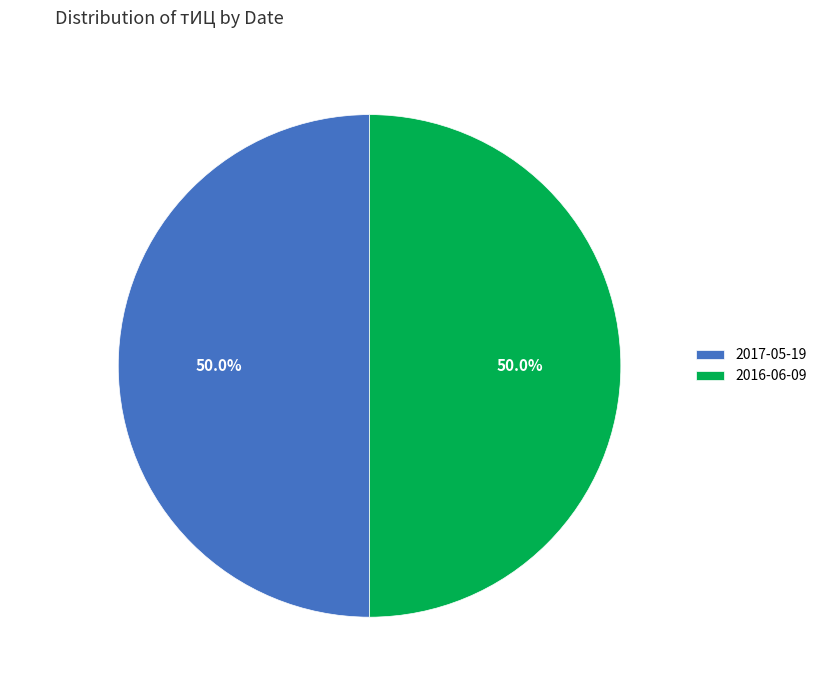

Combined, what portion of the pie is 2017-05-19 and 2016-06-09?

100.0%